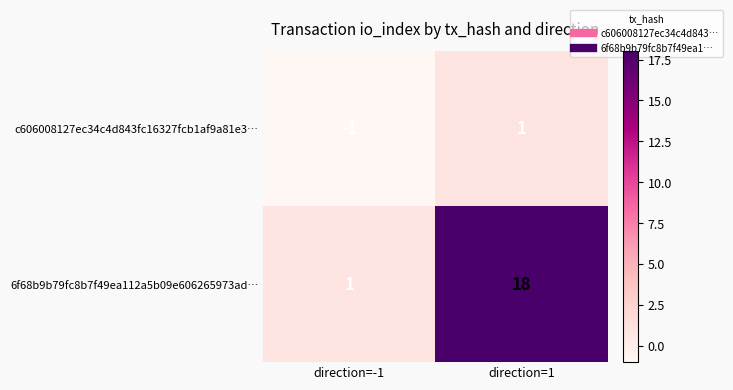

Reading left to right, what are all the values shown in this chart?

c606008127ec34c4d843fc16327fcb1af9a81e3…: direction=-1=-1	direction=1=1
6f68b9b79fc8b7f49ea112a5b09e606265973ad…: direction=-1=1	direction=1=18